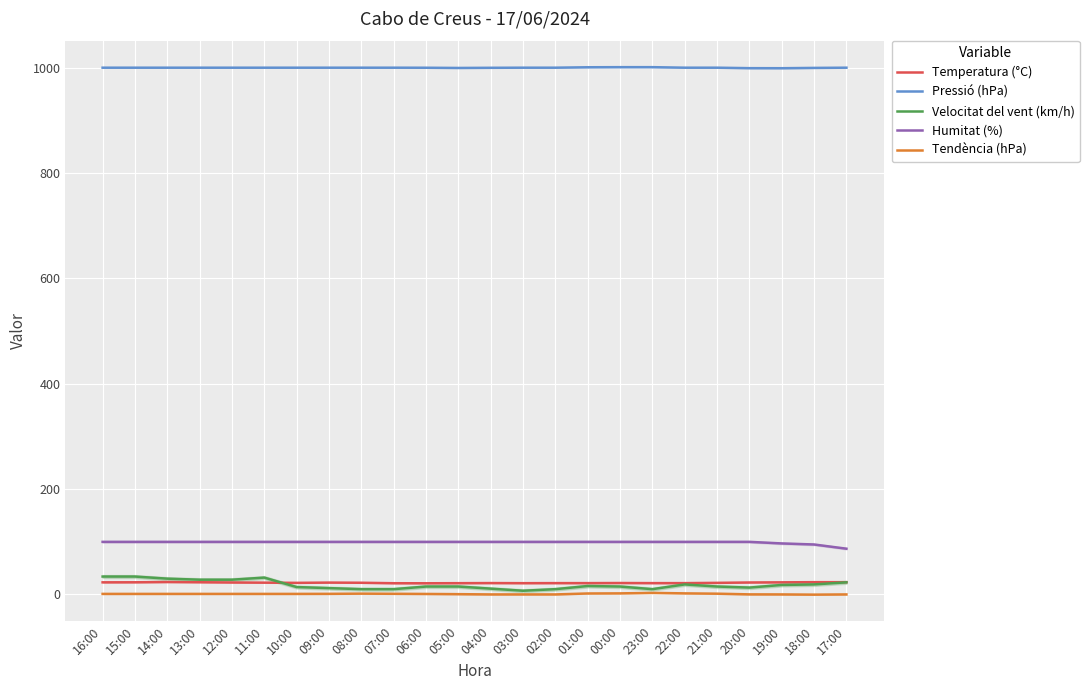

What is the spread (max minus min) of values at 18:00?

1002.0